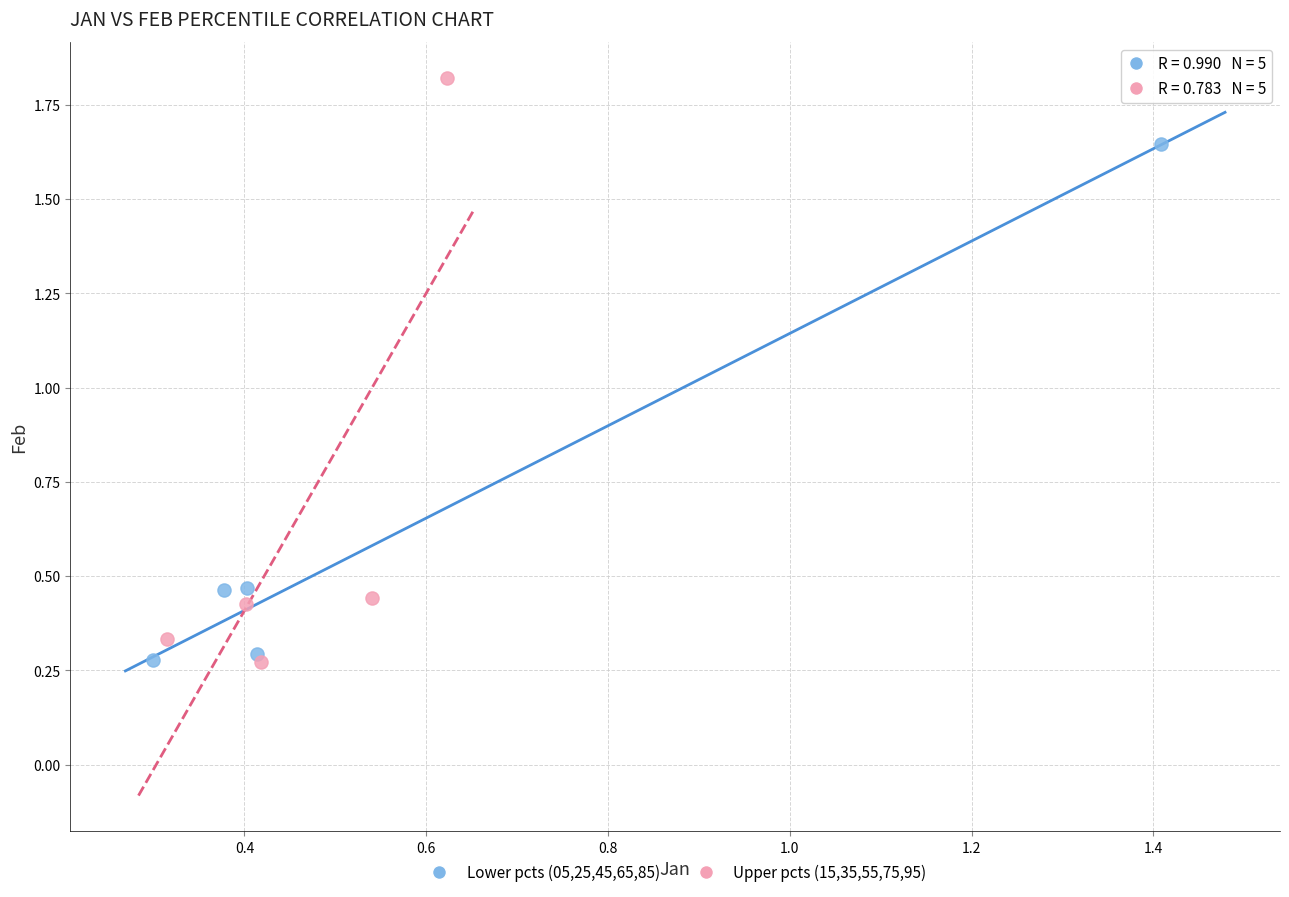

Which series contains the highest Y value?

Upper pcts (15,35,55,75,95)